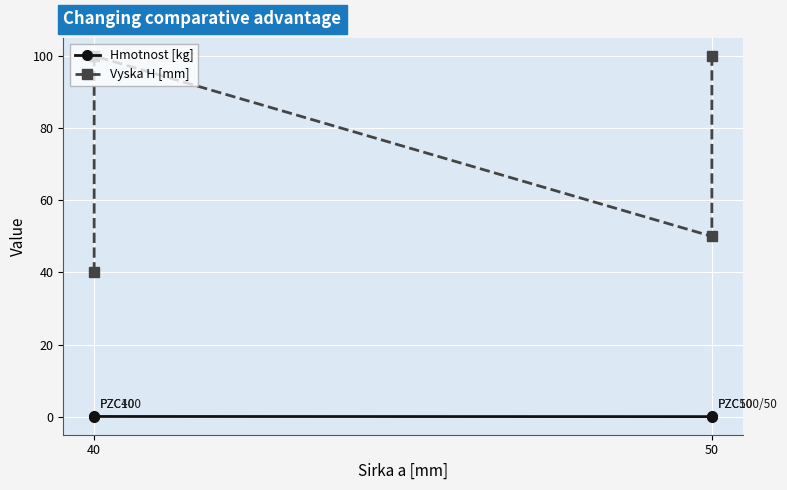

True or false: Hmotnost [kg] and Vyska H [mm] cross at least once.

False